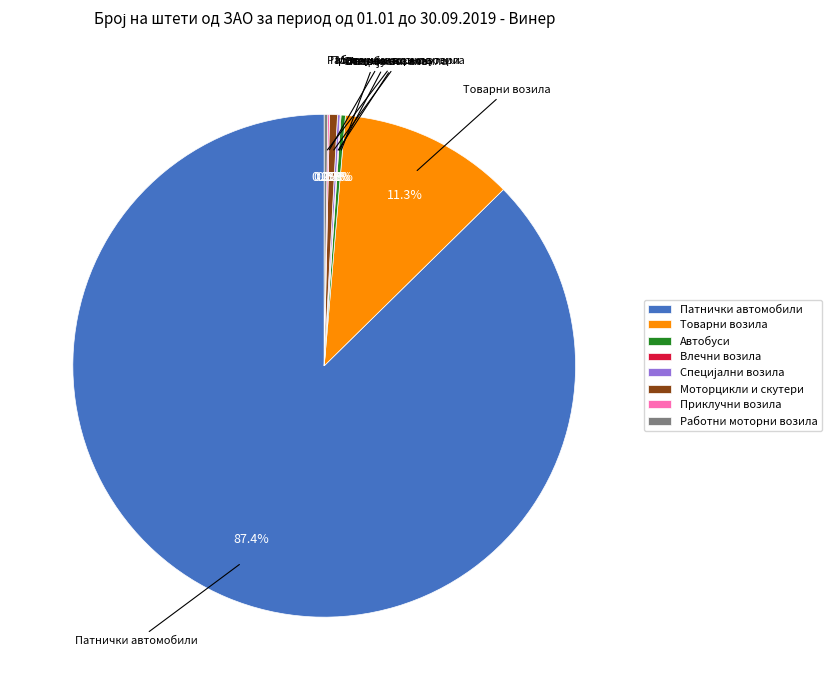

What is the total percentage of Моторцикли и скутери and Товарни возила?

11.8%